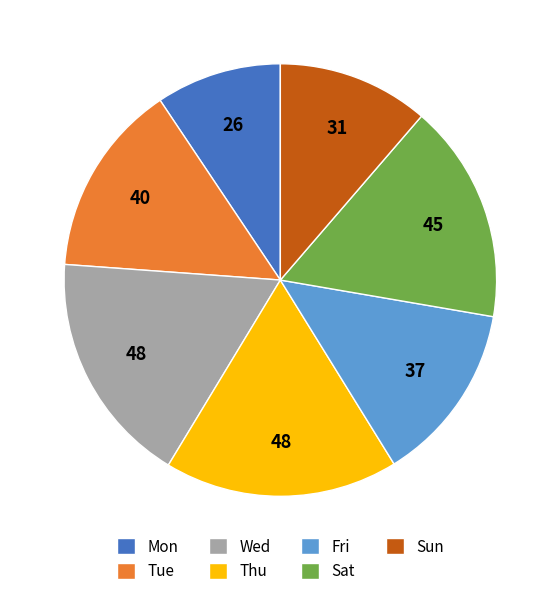

The Mon slice represents 9% of the pie. True or false?

True